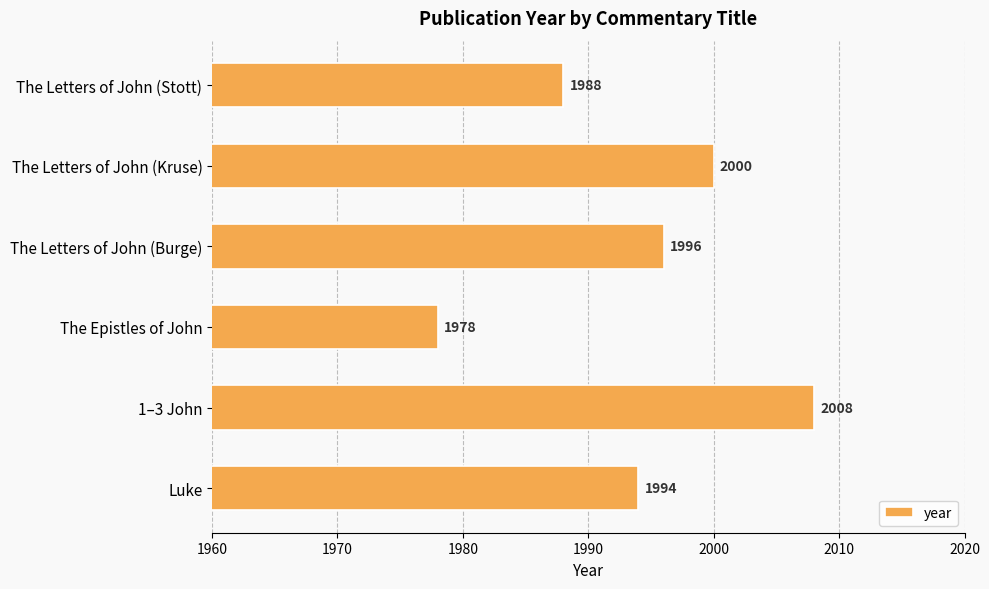

Rank the categories by value from lowest to highest.

The Epistles of John, The Letters of John (Stott), Luke, The Letters of John (Burge), The Letters of John (Kruse), 1–3 John